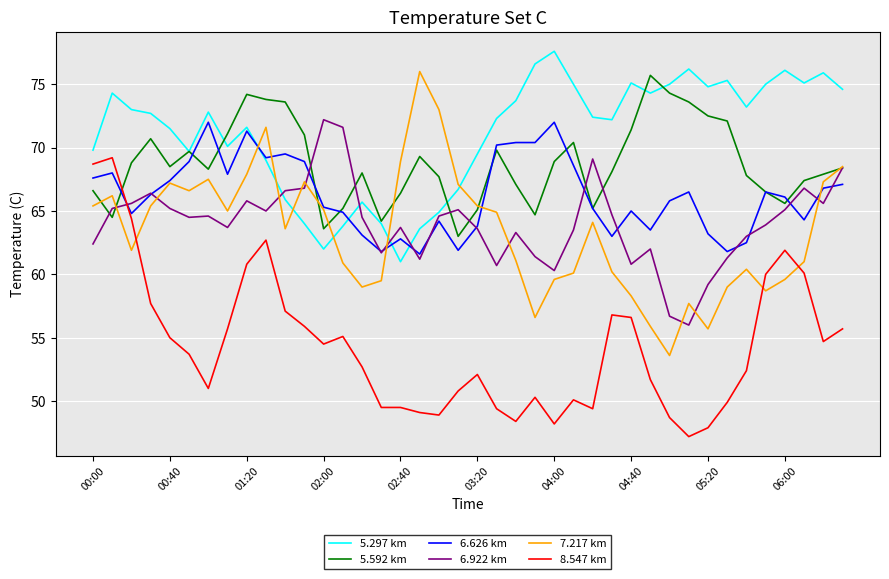

Which series ends up on top after the final intersection of 6.922 km and 8.547 km?

6.922 km